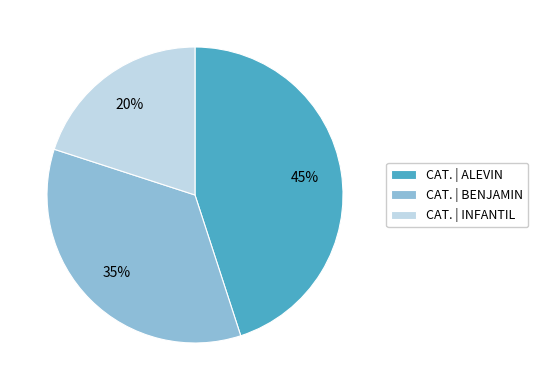

To the nearest percent, what portion does CAT. | ALEVIN represent?

45%